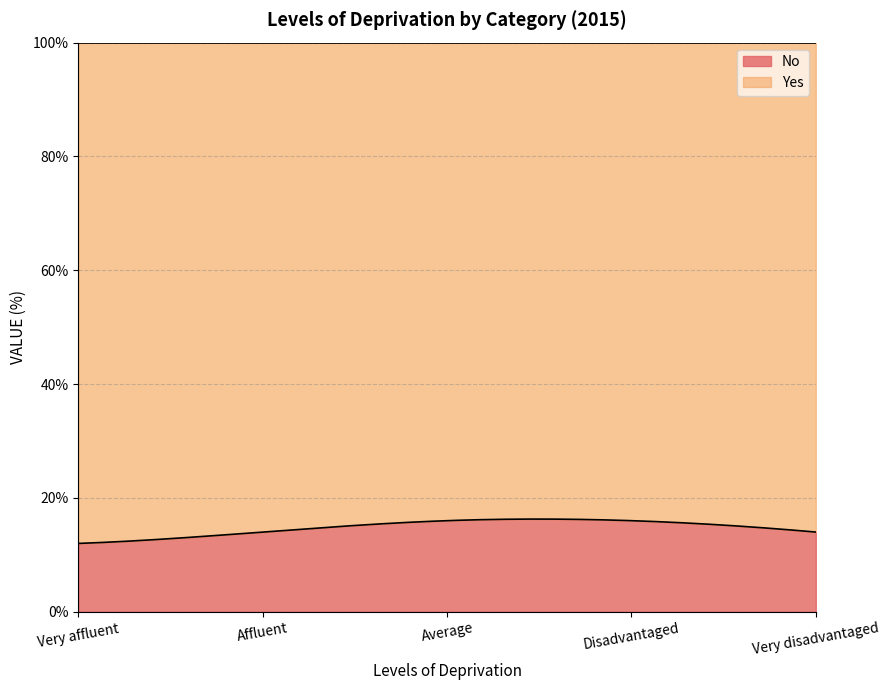

What is the difference between the maximum and second lowest values in the No series?

4.3